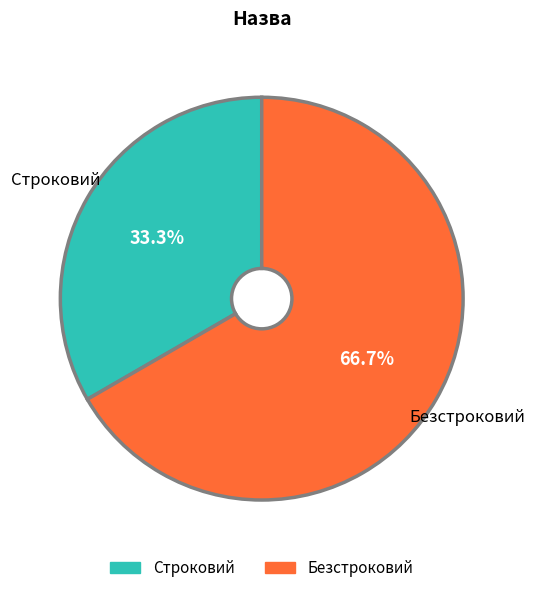

What percentage is the Безстроковий slice, to the nearest percent?

67%